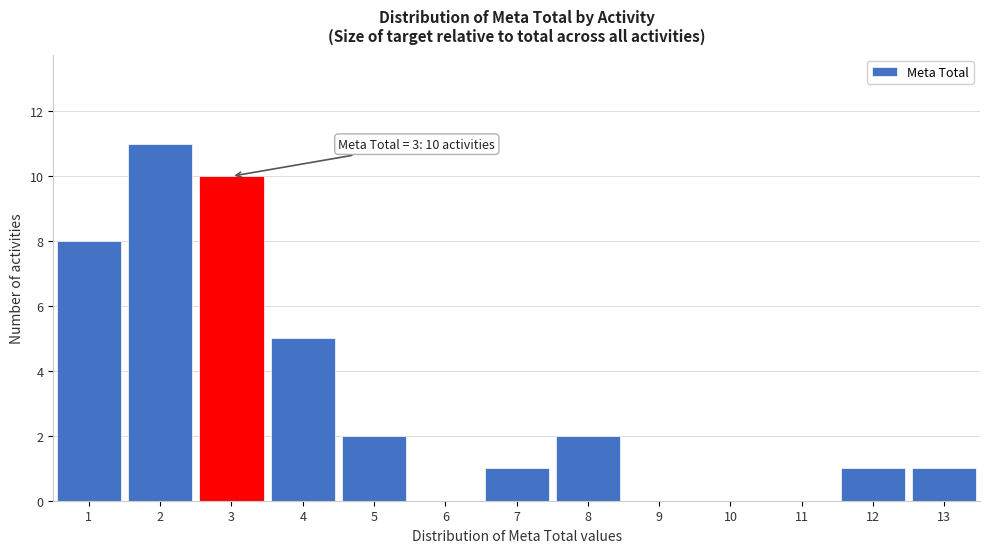

Over which range of the x-axis is the bar tallest?

1.5 to 2.5